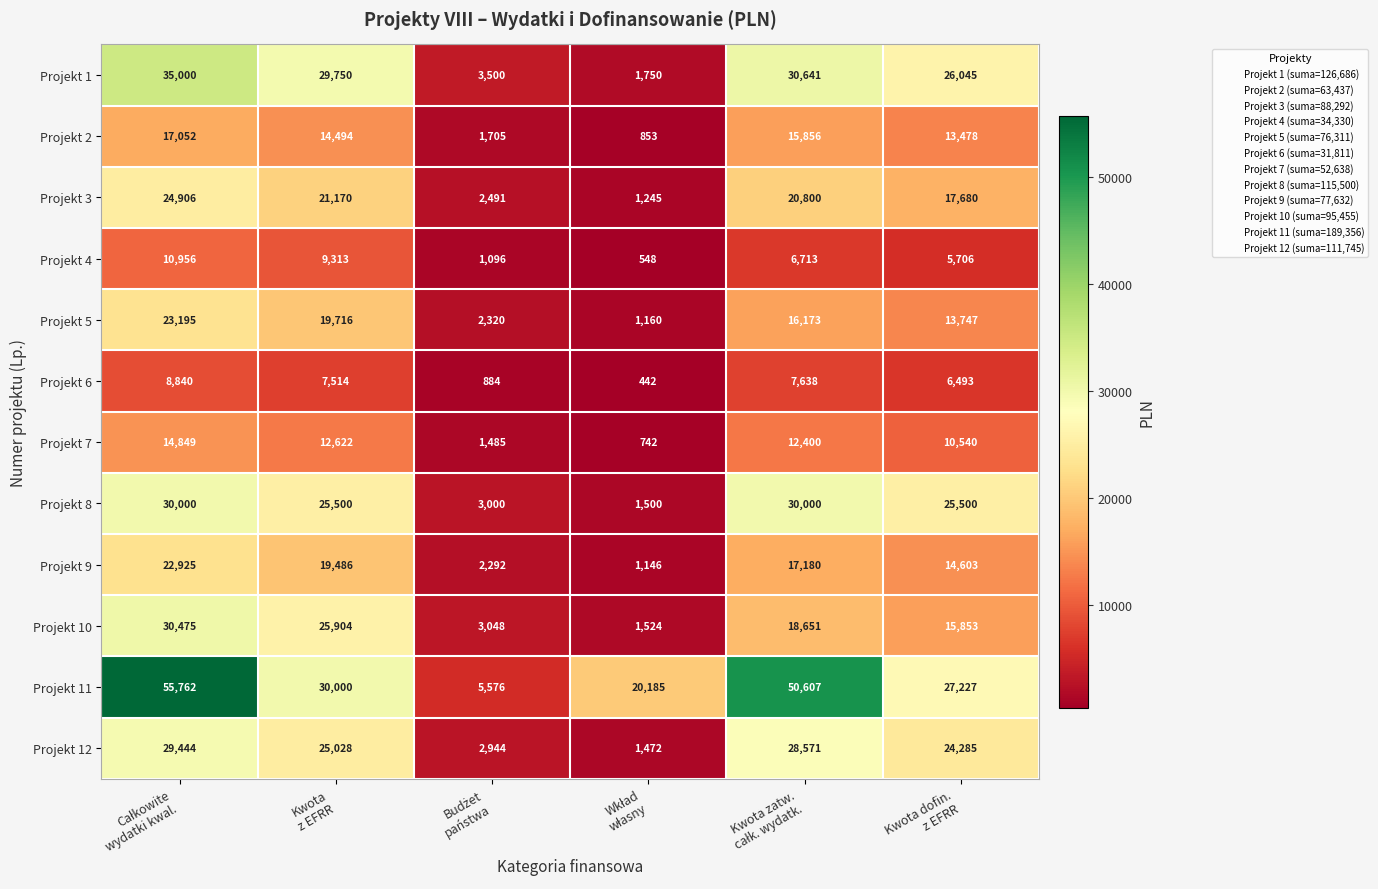

Which series has the largest range (max minus min)?

Projekt 11